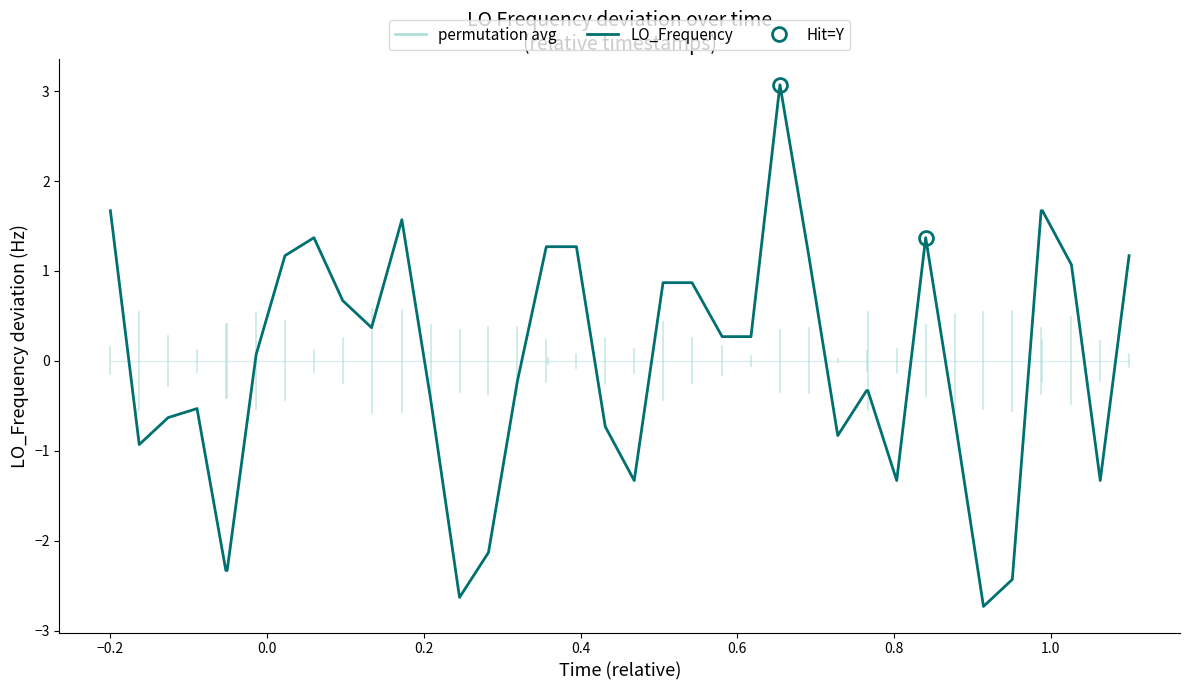

Is this an area chart (filled region under the line)?

No